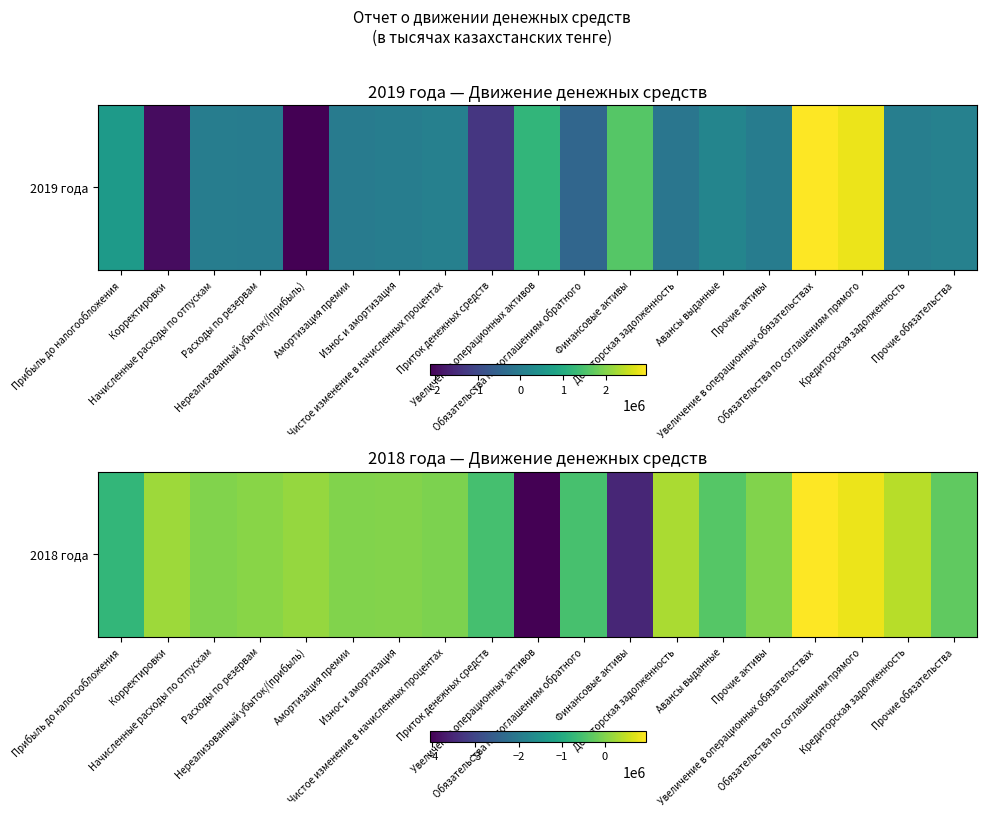

Rank the categories by value from highest to lowest.

Увеличение в операционных обязательствах, Обязательства по соглашениям прямого, Кредиторская задолженность, Дебиторская задолженность, Корректировки, Нереализованный убыток/(прибыль), Расходы по резервам, Износ и амортизация, Амортизация премии, Прочие активы, Начисленные расходы по отпускам, Чистое изменение в начисленных процентах, Прочие обязательства, Авансы выданные, Обязательства по соглашениям обратного, Приток денежных средств, Прибыль до налогообложения, Финансовые активы, Увеличение операционных активов